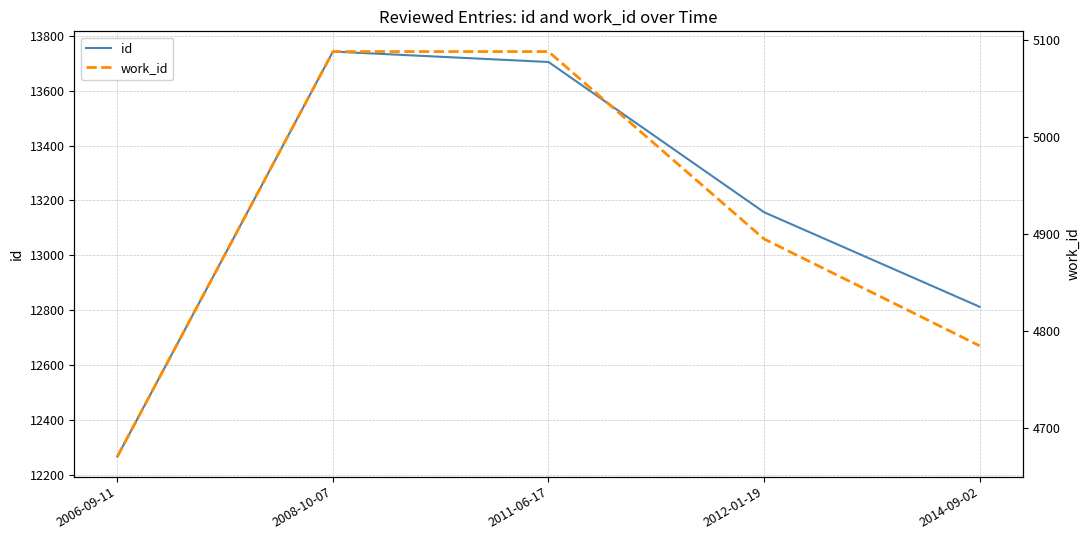

What is the difference between the highest and lowest values at 2012-01-19?

8262